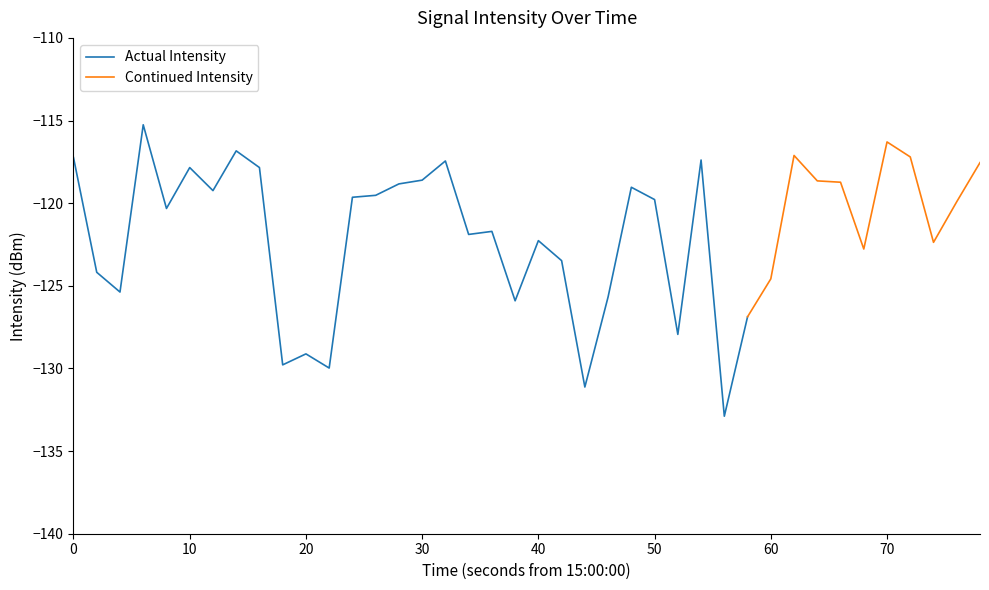

Rank the categories by value from lowest to highest.

28, 22, 11, 9, 10, 26, 29, 19, 23, 2, 30, 1, 21, 34, 37, 20, 17, 18, 4, 38, 25, 12, 13, 6, 24, 14, 33, 32, 15, 5, 8, 39, 16, 27, 0, 36, 31, 7, 35, 3